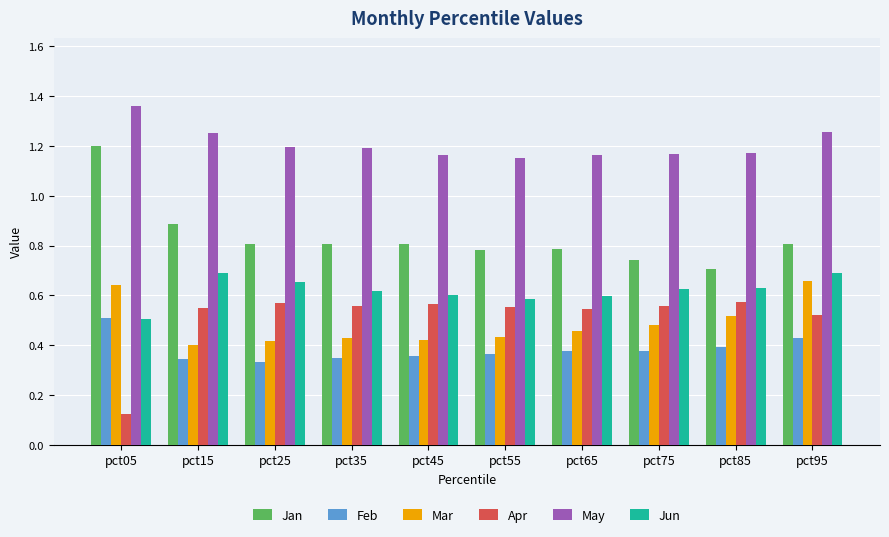

What is the spread (max minus min) of values at pct55?

0.8